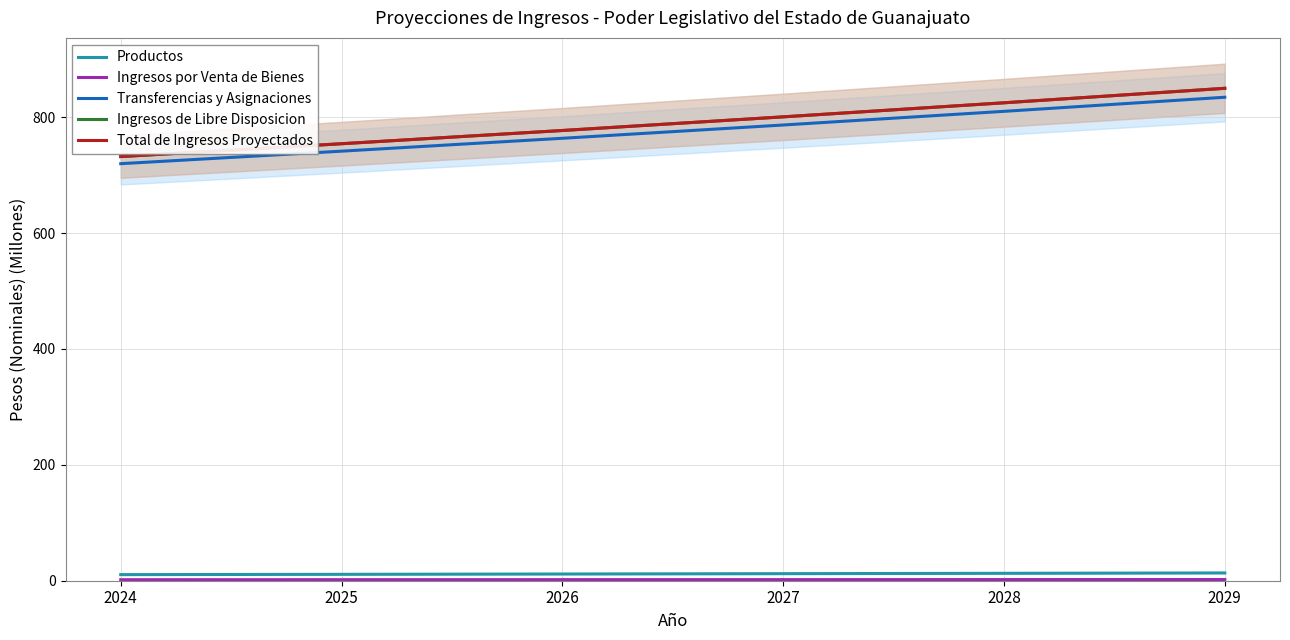

What is the value of the Productos point at the 5th from the left?

12.8